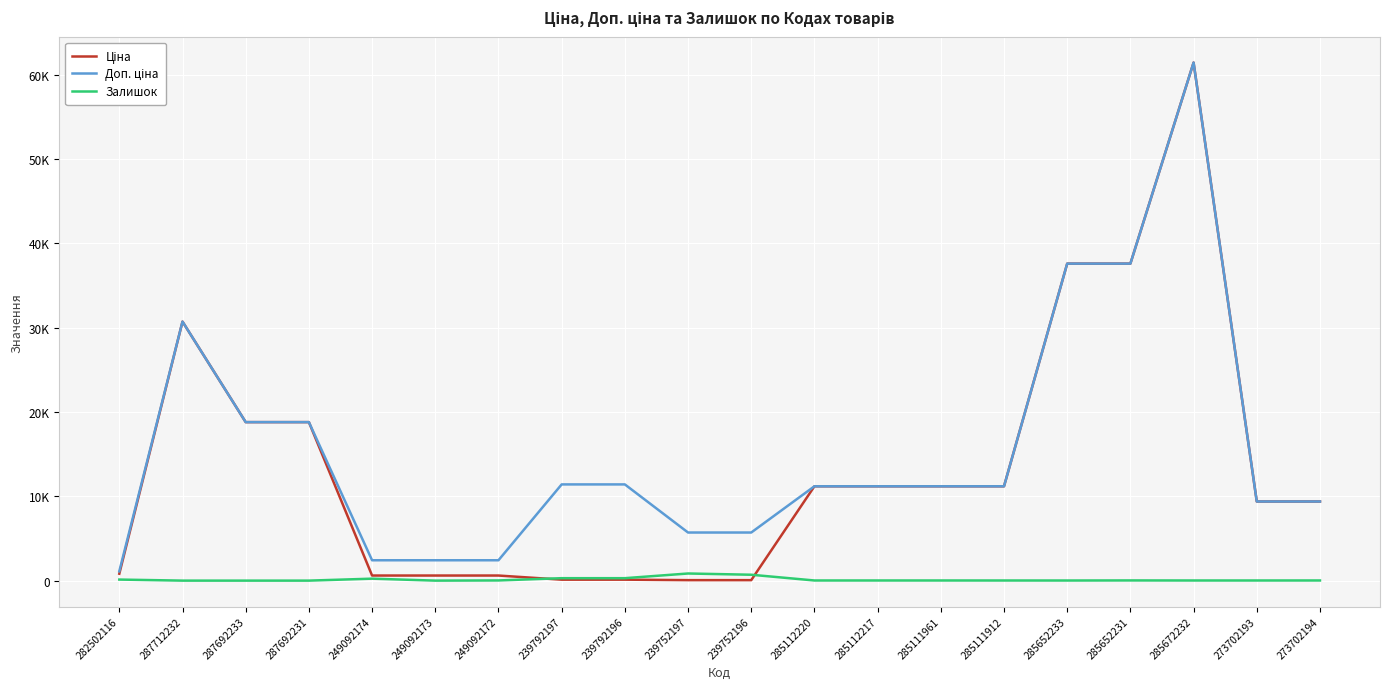

Does the chart display data point markers on the line(s)?

No